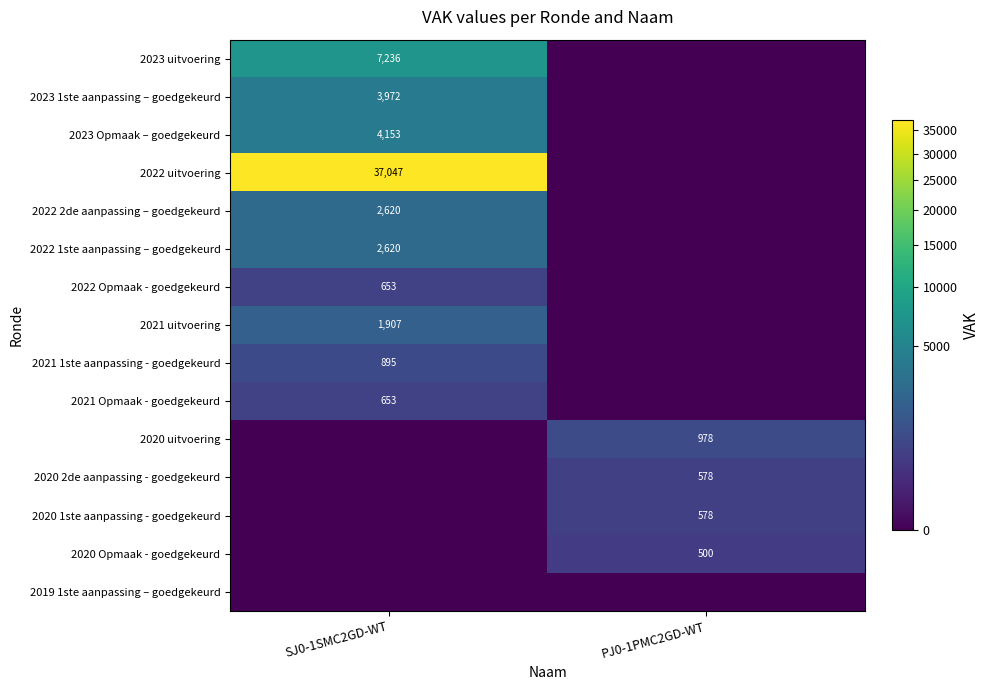

The 2023 1ste aanpassing – goedgekeurd series shows 3972 at SJ0-1SMC2GD-WT. True or false?

True